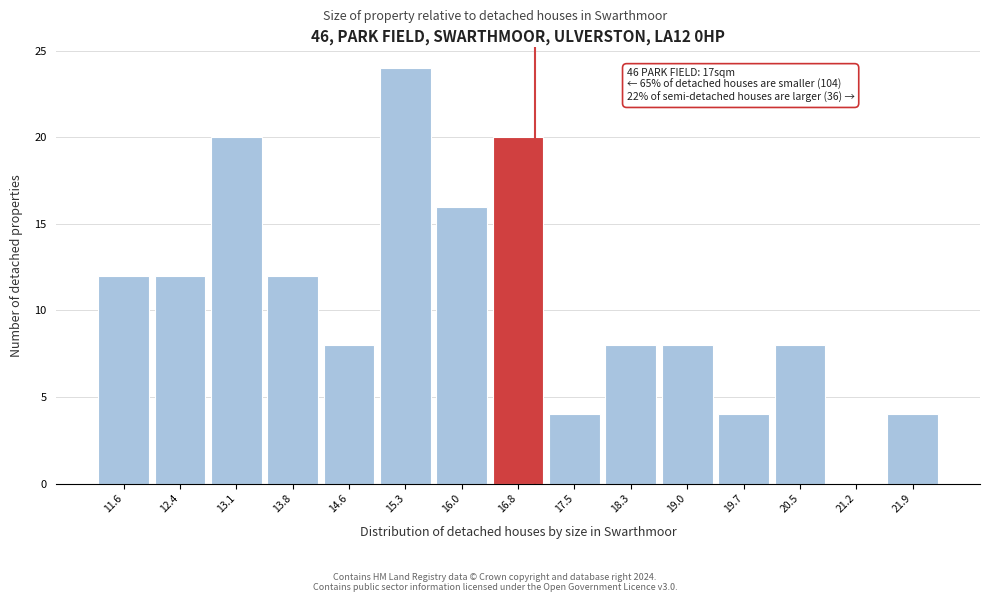

Over which range of the x-axis is the bar tallest?

15.0 to 15.7